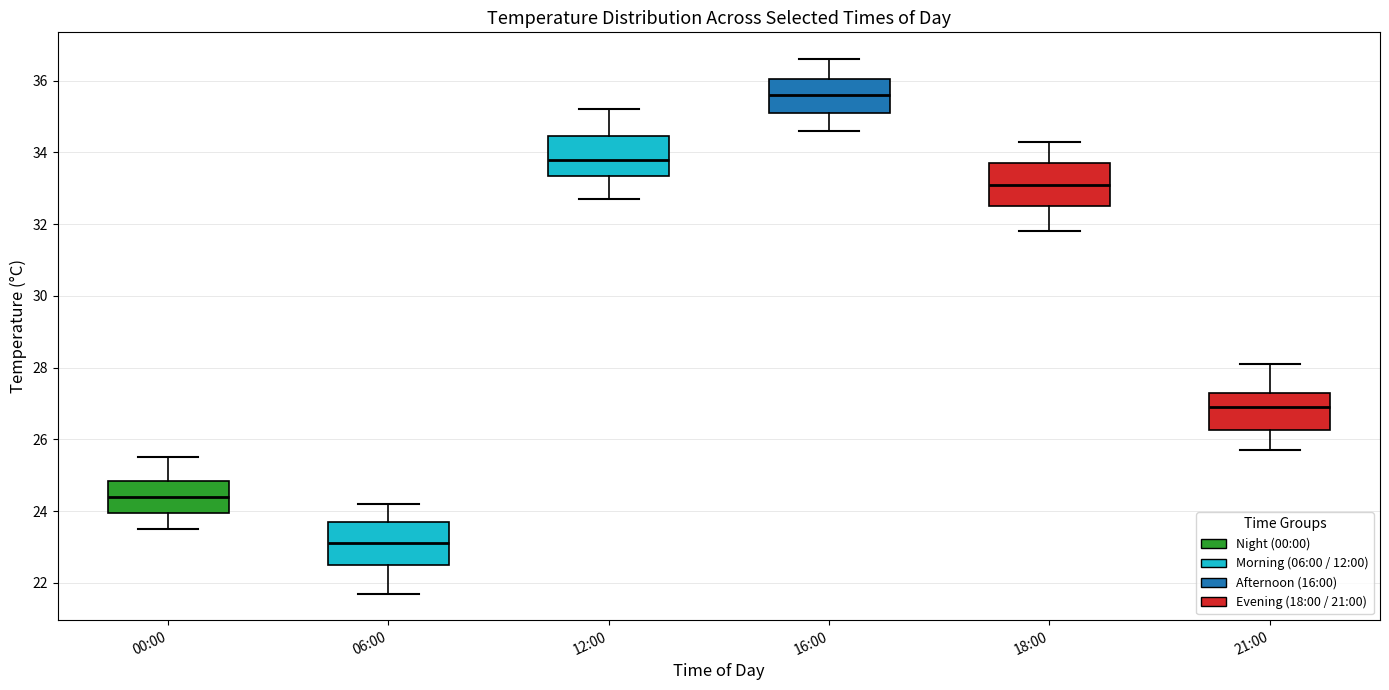

Where is the lower edge of the box for 12:00 on the y-axis? The values are not printed on the chart, so give them approximately, as read against the axis.

33.4